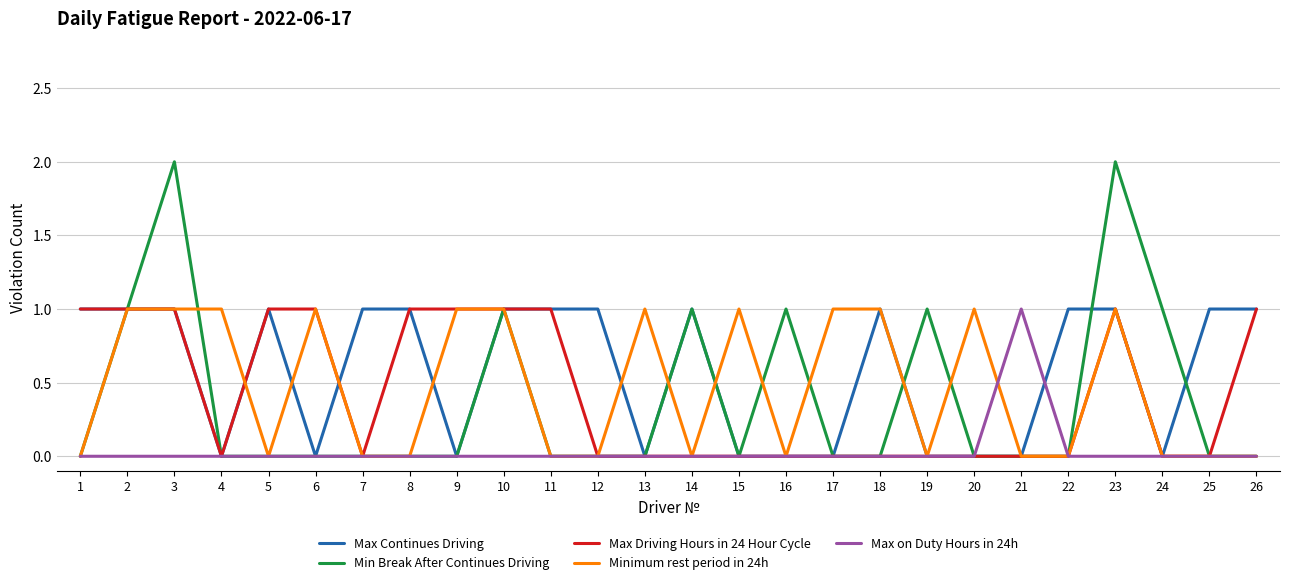

What is the difference between the Min Break After Continues Driving values at 23 and 18?

2